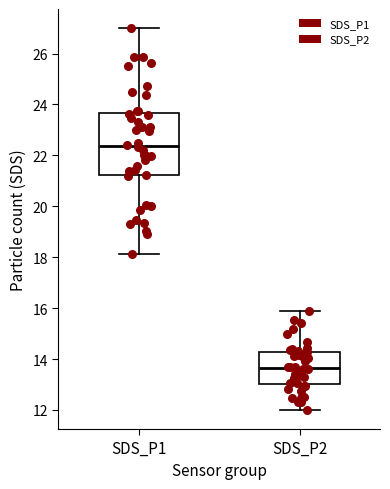

Reading left to right, read every box against the y-axis: the position of its median line, the range the box covers, and the ends of its whiskers. The values are not printed on the chart, so give them approximately, as read against the axis.

SDS_P1: median 22.4, box 21.2 to 23.6, whiskers 18.2 to 27.0
SDS_P2: median 13.6, box 13.0 to 14.2, whiskers 12.0 to 16.0